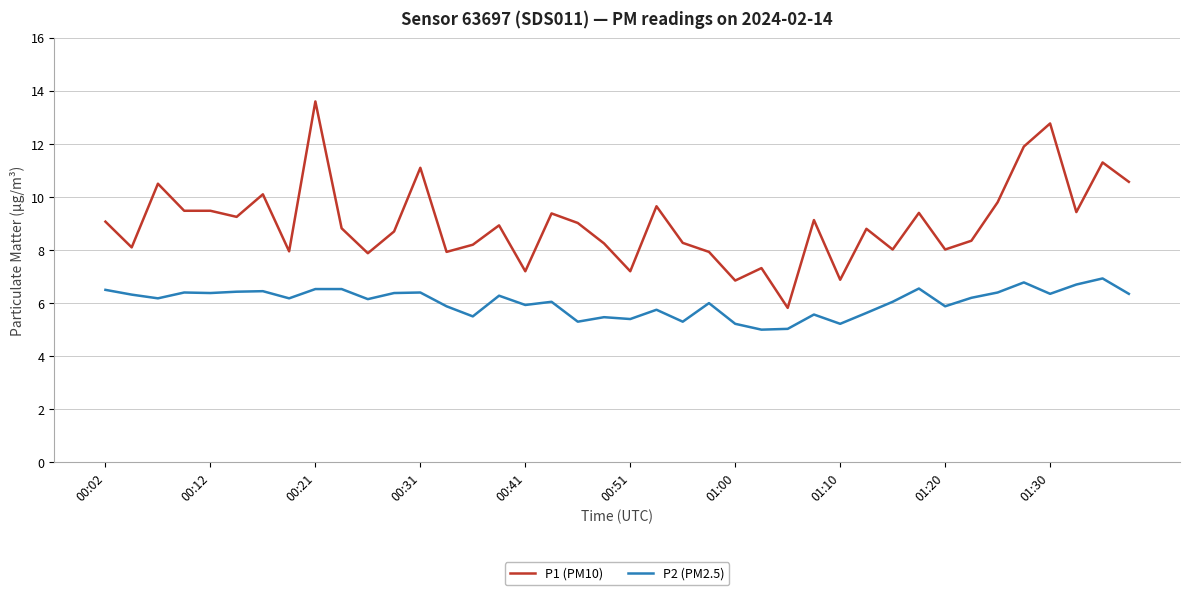

What is the maximum value shown in the chart?

13.6